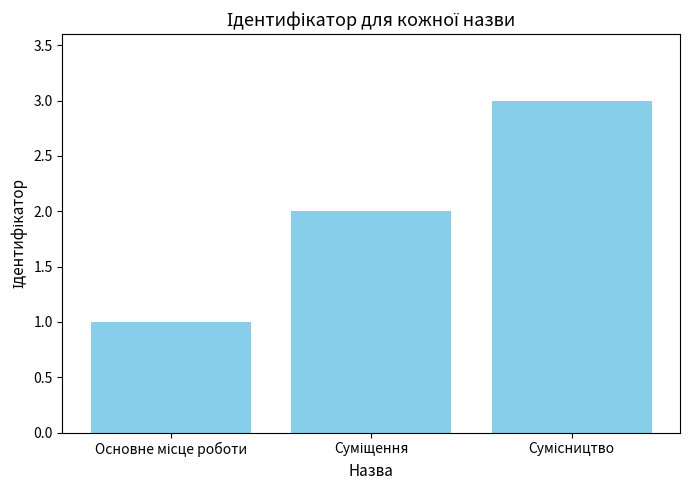

What is the sum of all values?

6